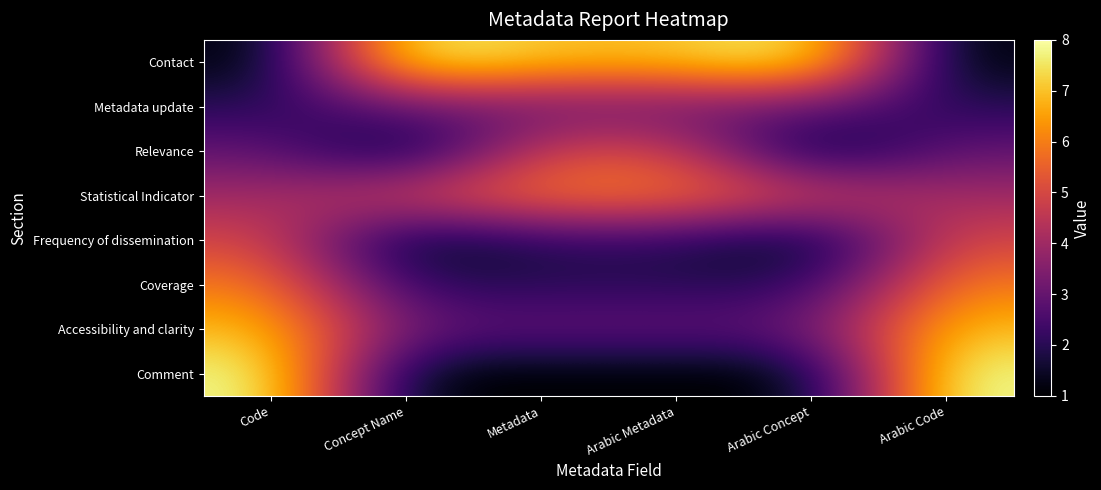

How many categories are shown in the chart?

6